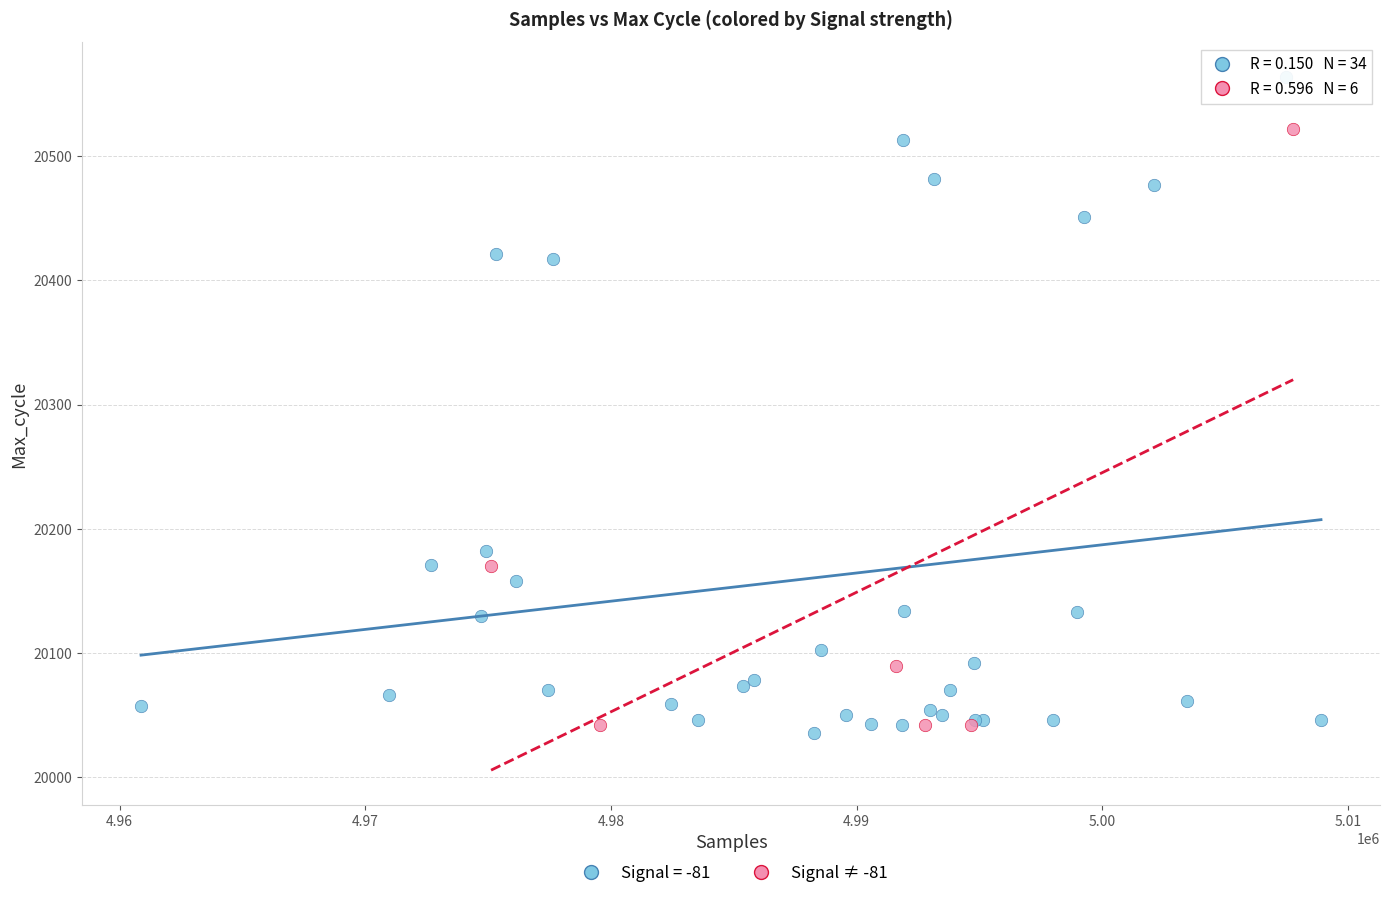

Which series reaches the maximum Y coordinate?

Signal = -81